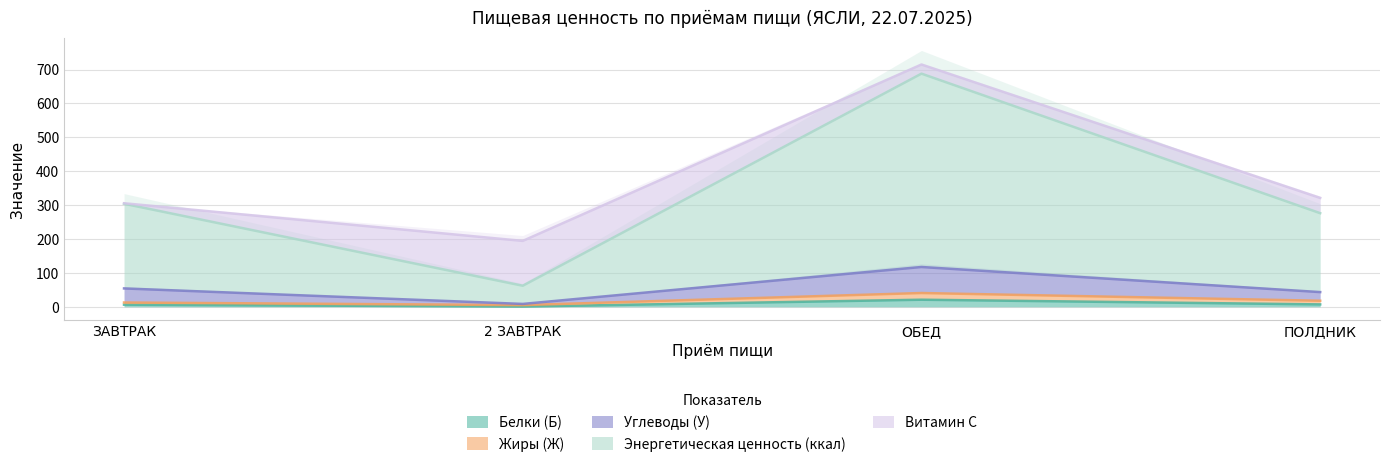

Is it true that Белки (Б) equals 32.0 at ОБЕД?

False